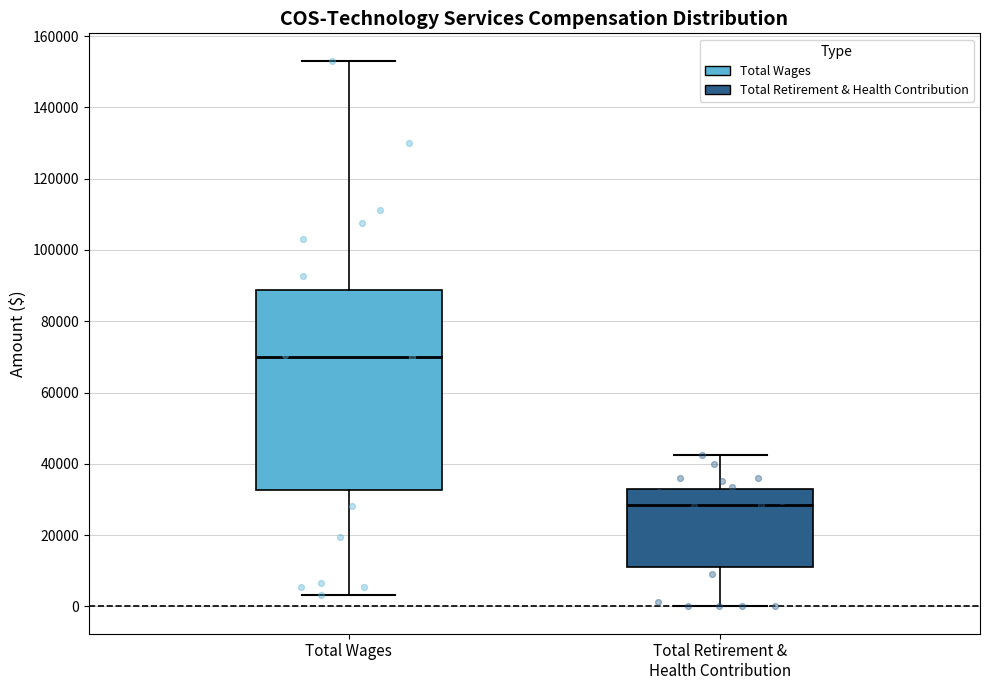

Which box has the lowest median line?

Total Retirement & Health Contribution